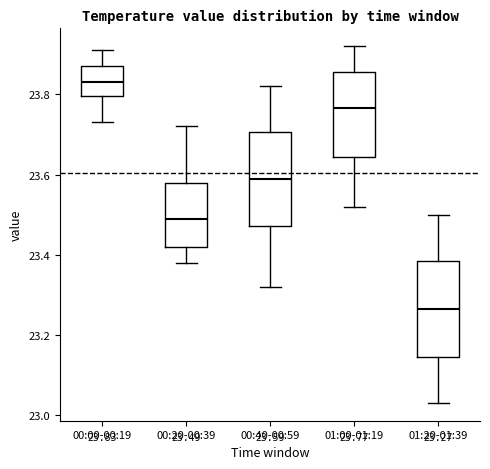

Which box's median line is the lowest?

01:20-01:39